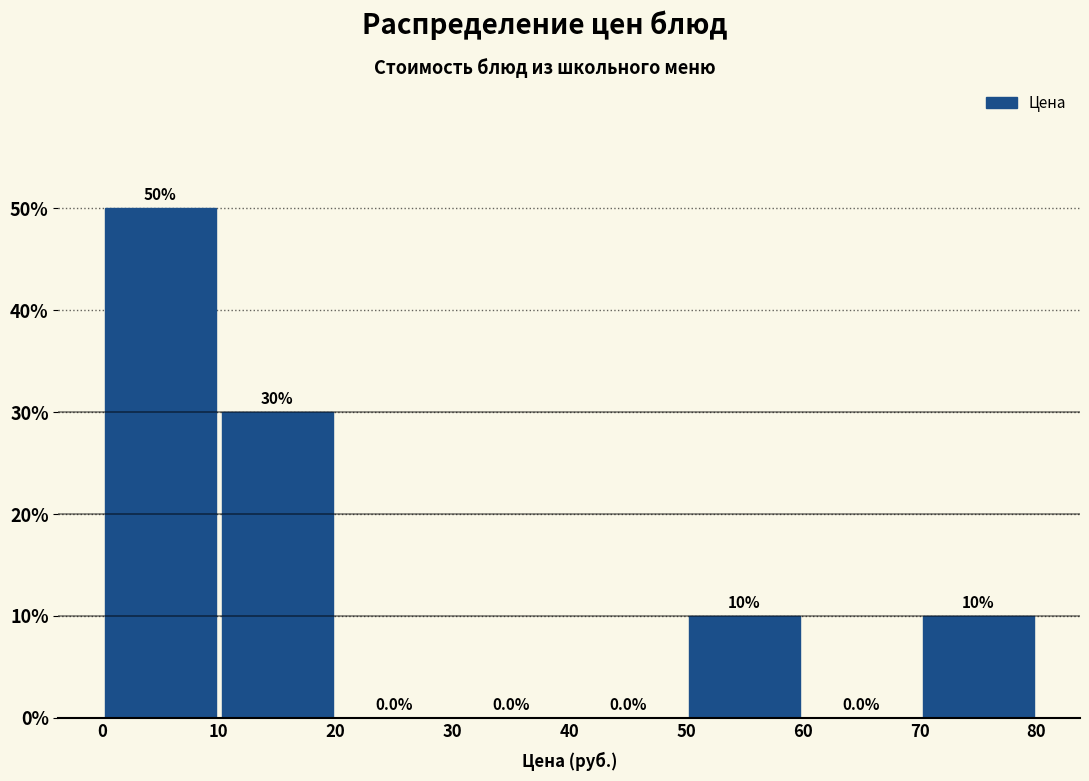

How tall is the bar that spans 10 to 20 on the x-axis?

30.0